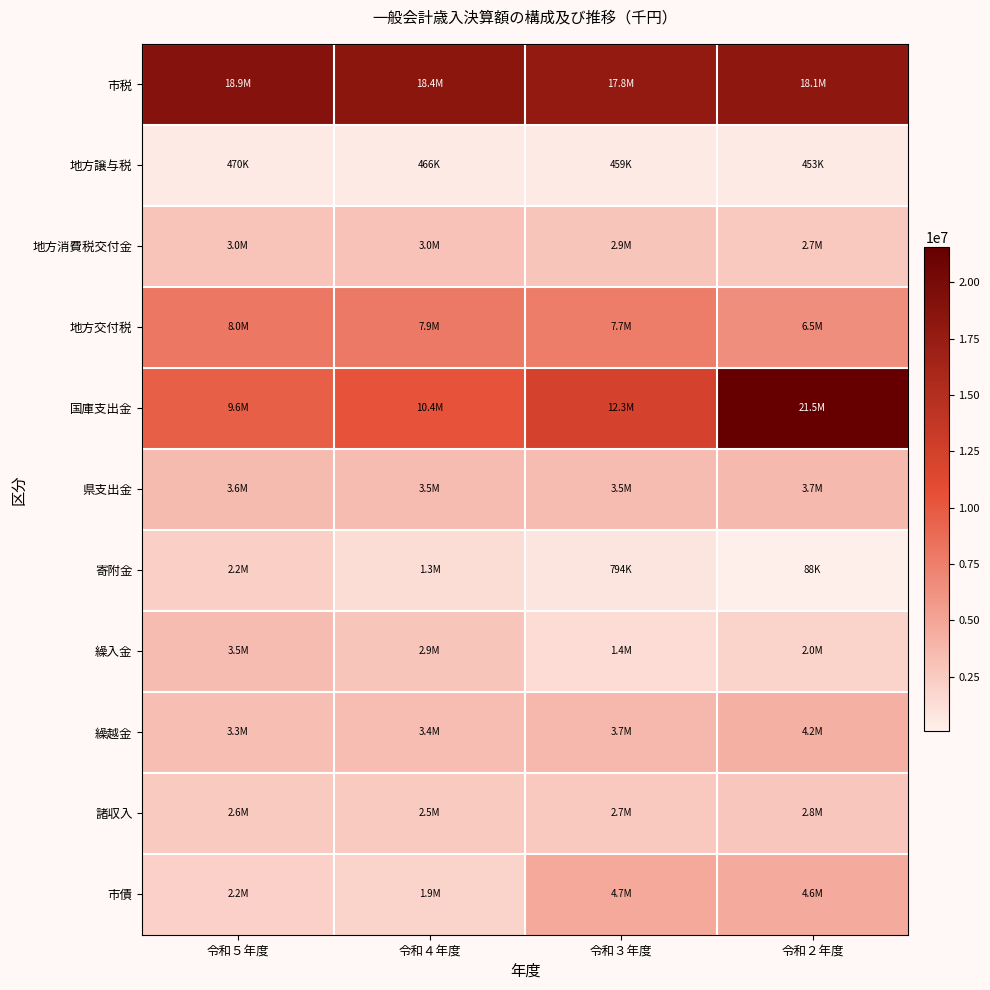

At which category is the sum across all series the highest?

令和２年度